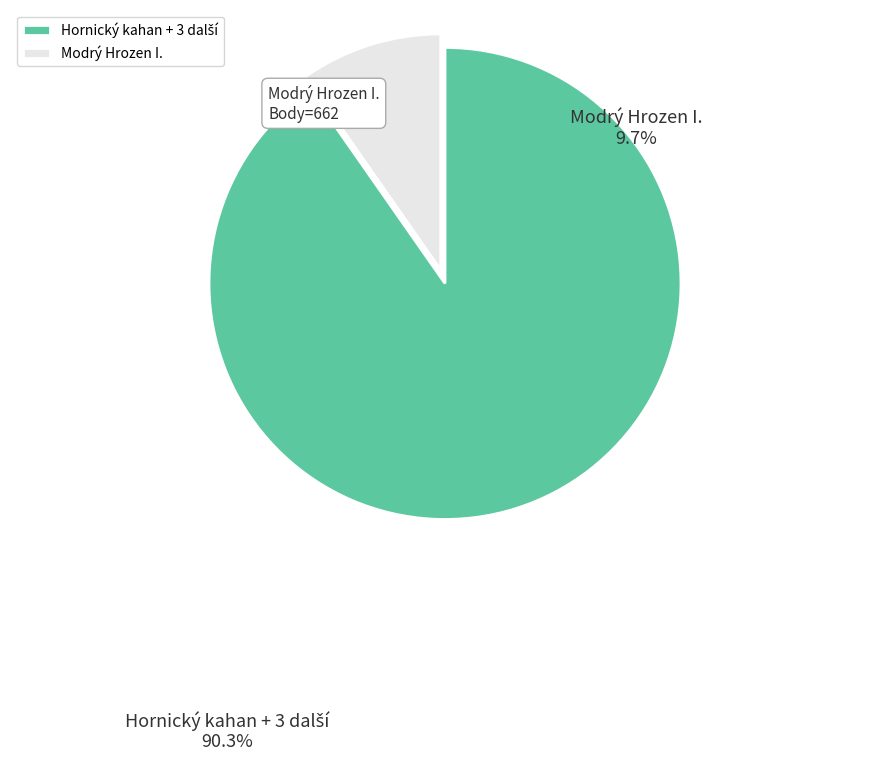

How many segments does this pie chart have?

2